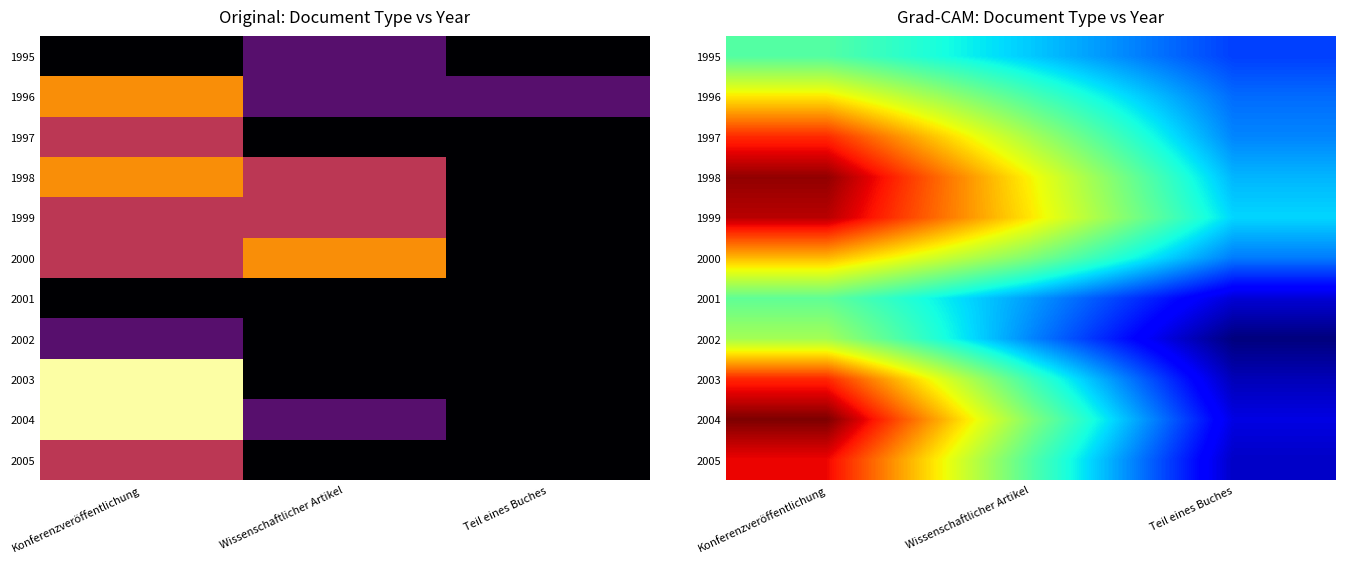

Is it true that 2005 equals 2.6 at Konferenzveröffentlichung?

False